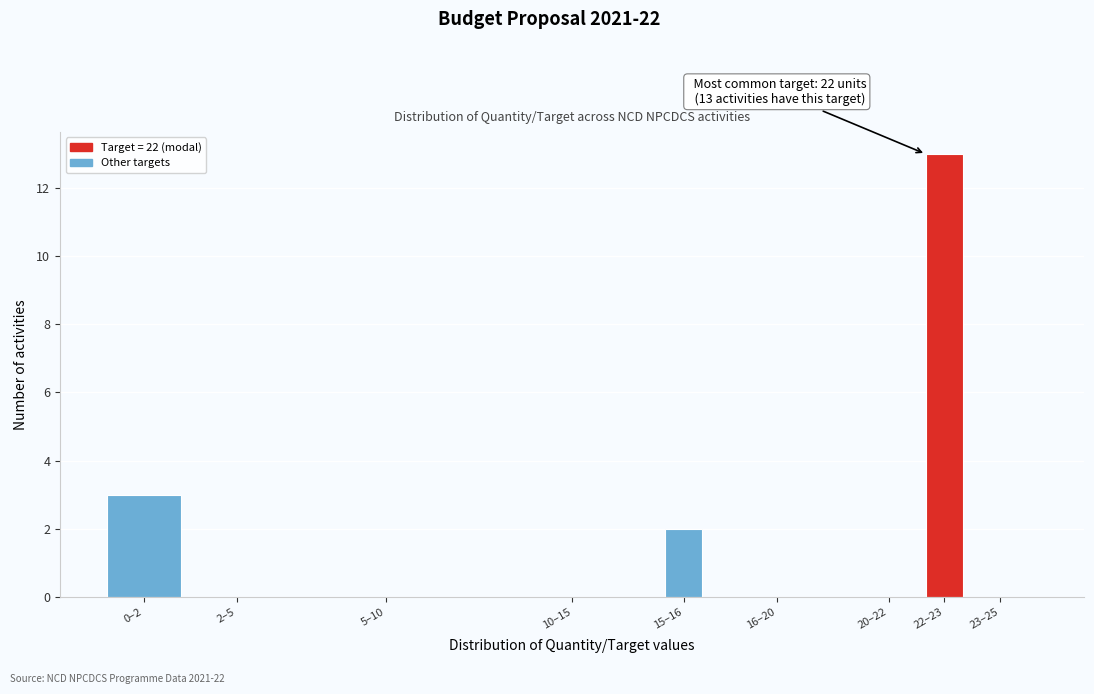

Reading left to right, what are all the values shown in this chart?

0–2=3	2–5=0	5–10=0	10–15=0	15–16=2	16–20=0	20–22=0	22–23=13	23–25=0